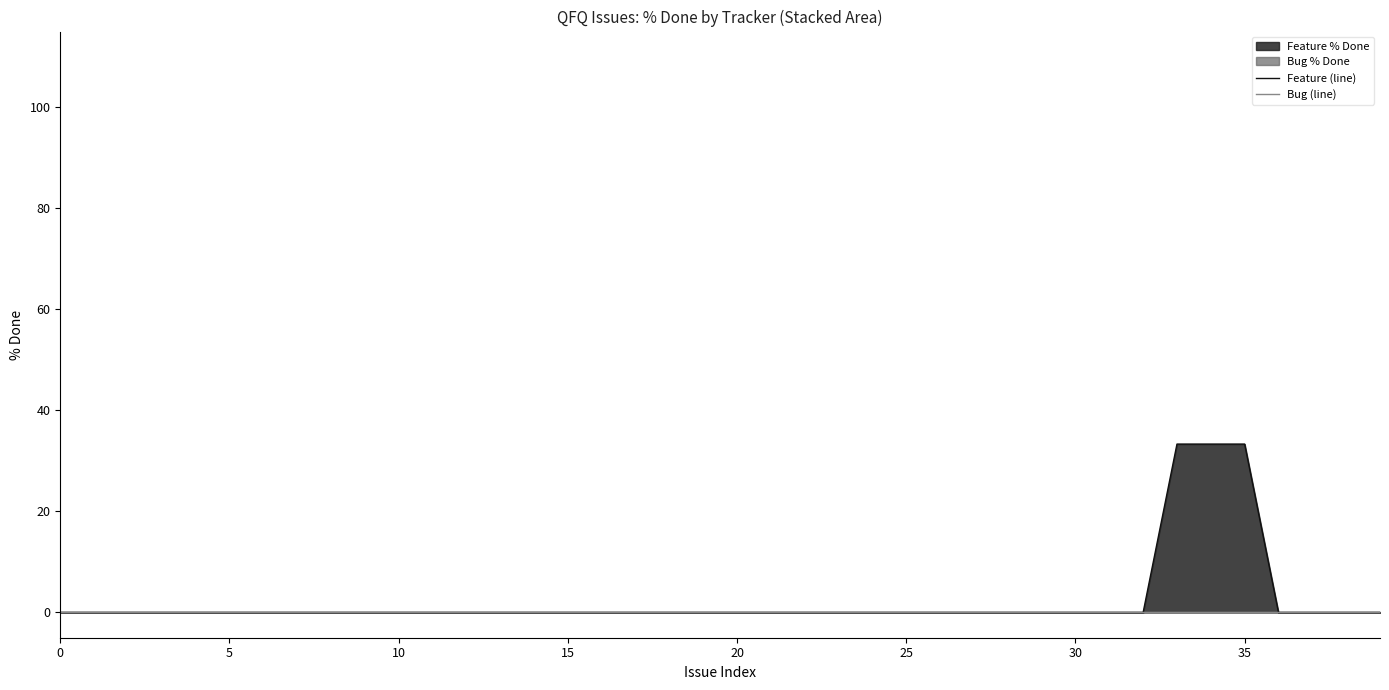

What is the label of the 13th point from the right?

27